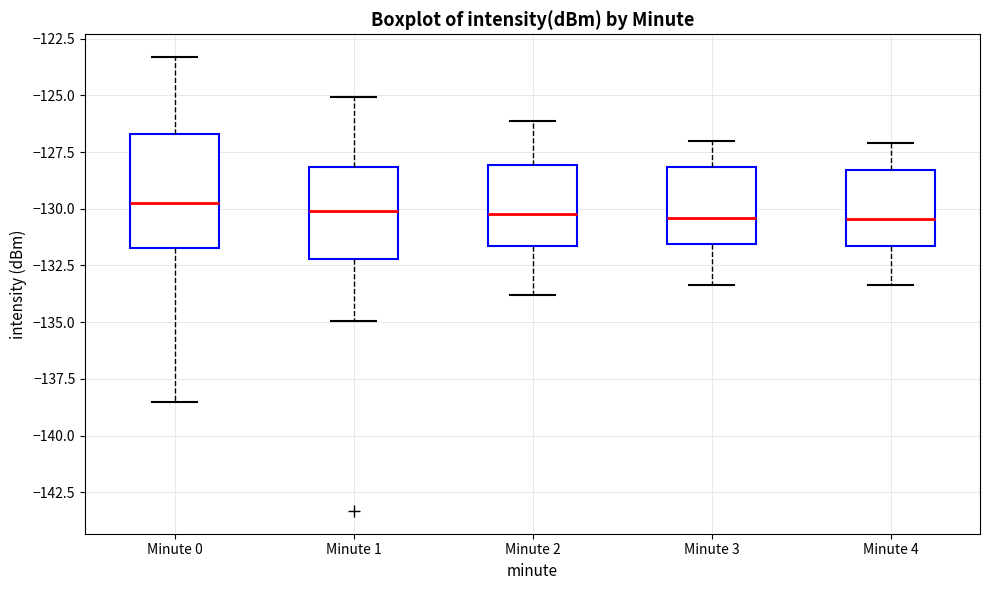

Reading left to right, read every box against the y-axis: the position of its median line, the range the box covers, and the ends of its whiskers. The values are not printed on the chart, so give them approximately, as read against the axis.

Minute 0: median -129.5, box -132.0 to -126.5, whiskers -138.5 to -123.5
Minute 1: median -130.0, box -132.0 to -128.0, whiskers -135.0 to -125.0
Minute 2: median -130.0, box -131.5 to -128.0, whiskers -134.0 to -126.0
Minute 3: median -130.5, box -131.5 to -128.0, whiskers -133.5 to -127.0
Minute 4: median -130.5, box -131.5 to -128.5, whiskers -133.5 to -127.0